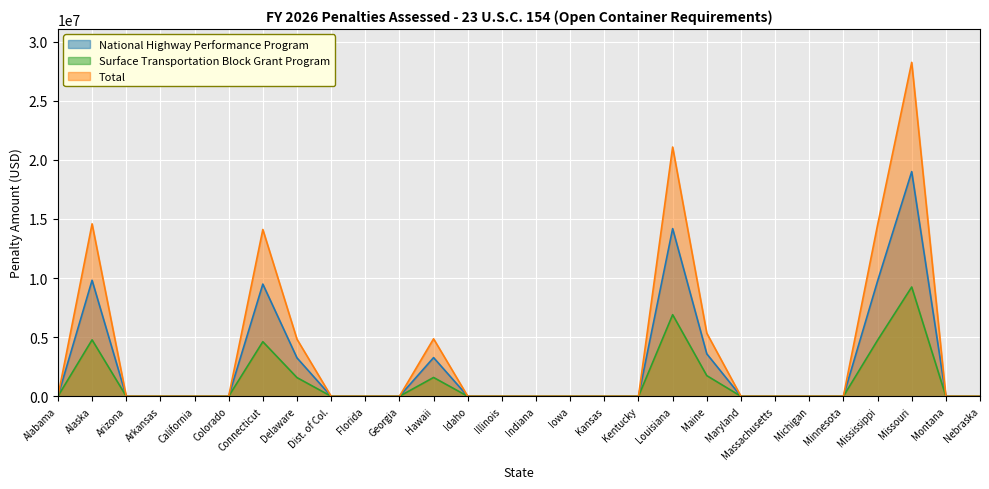

What is the average value of the National Highway Performance Program series?

2584044